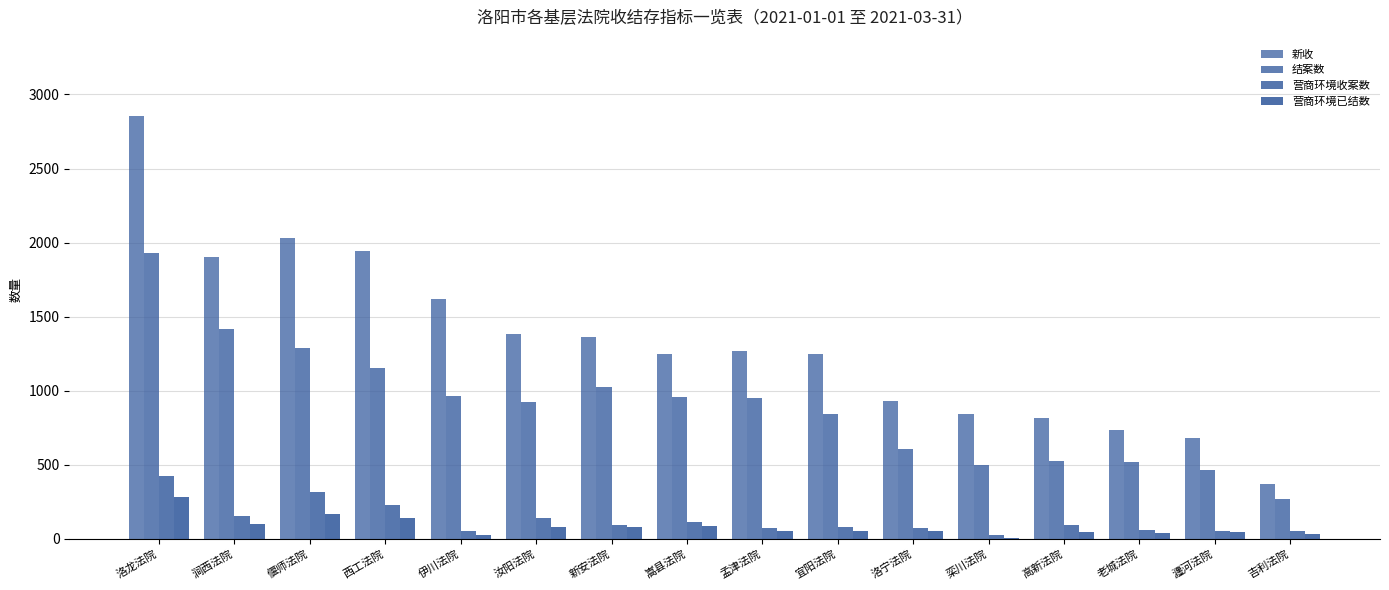

At which category is the sum across all series the highest?

洛龙法院